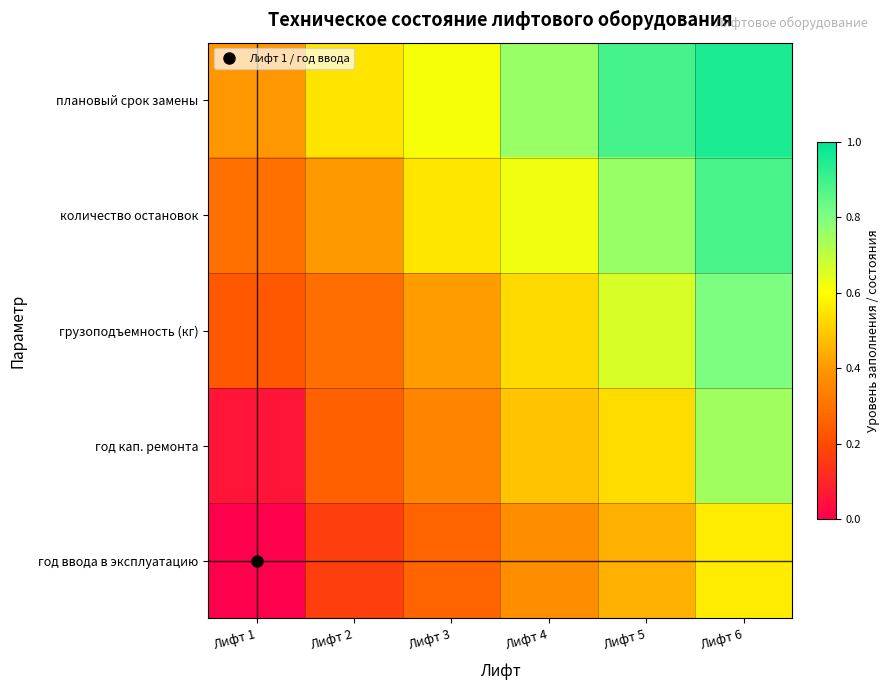

Which label corresponds to the smallest value in the chart?

Лифт 1